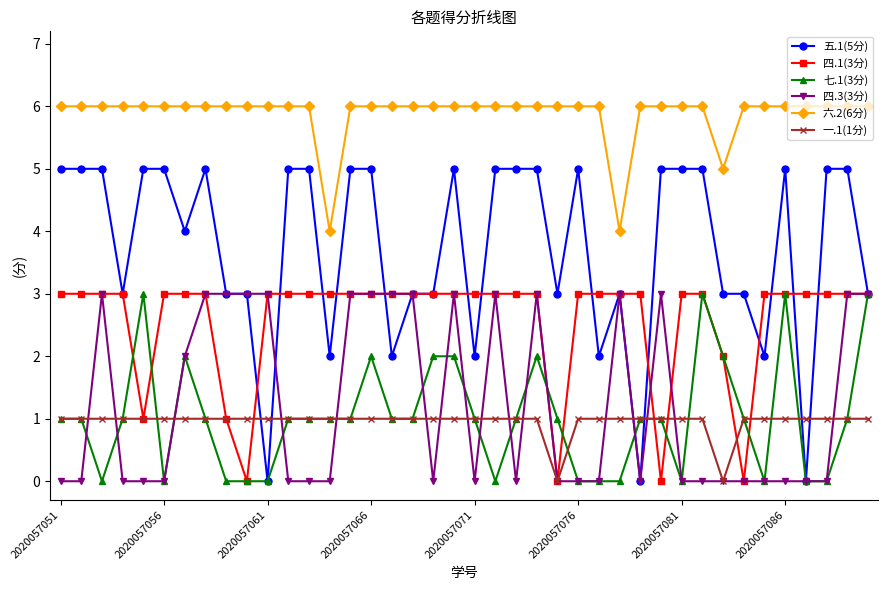

Which series has the largest total across all categories?

六.2(6分)